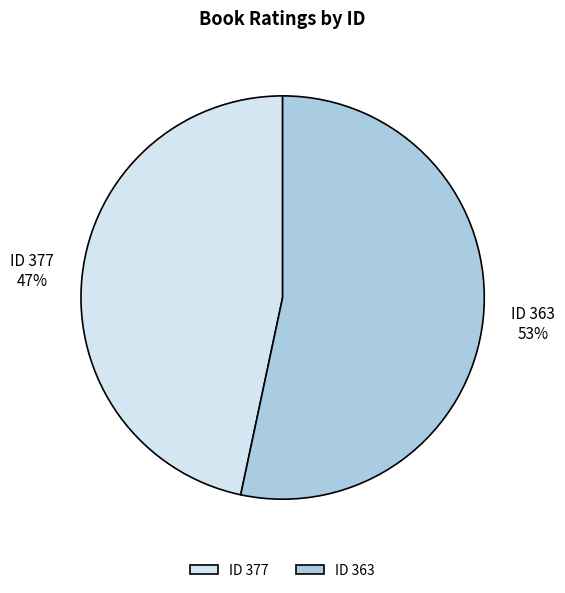

To the nearest percent, what is the combined percentage of ID 363 and ID 377?

100%